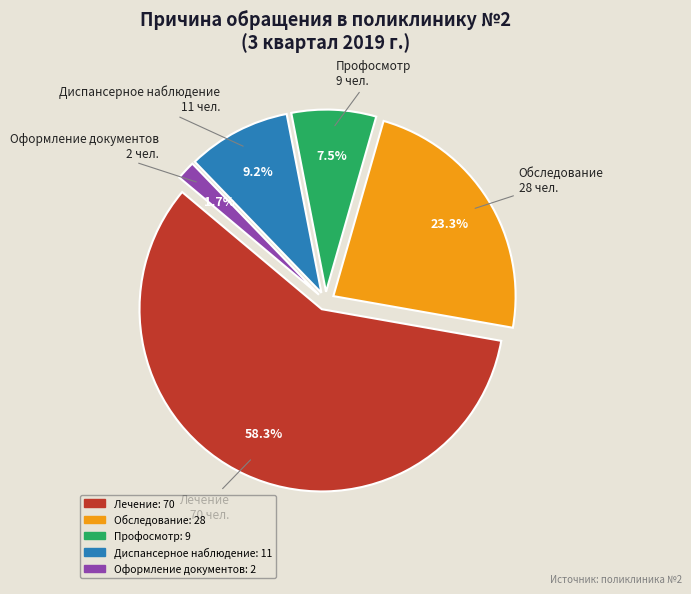

The Обследование slice represents 23% of the pie. True or false?

True